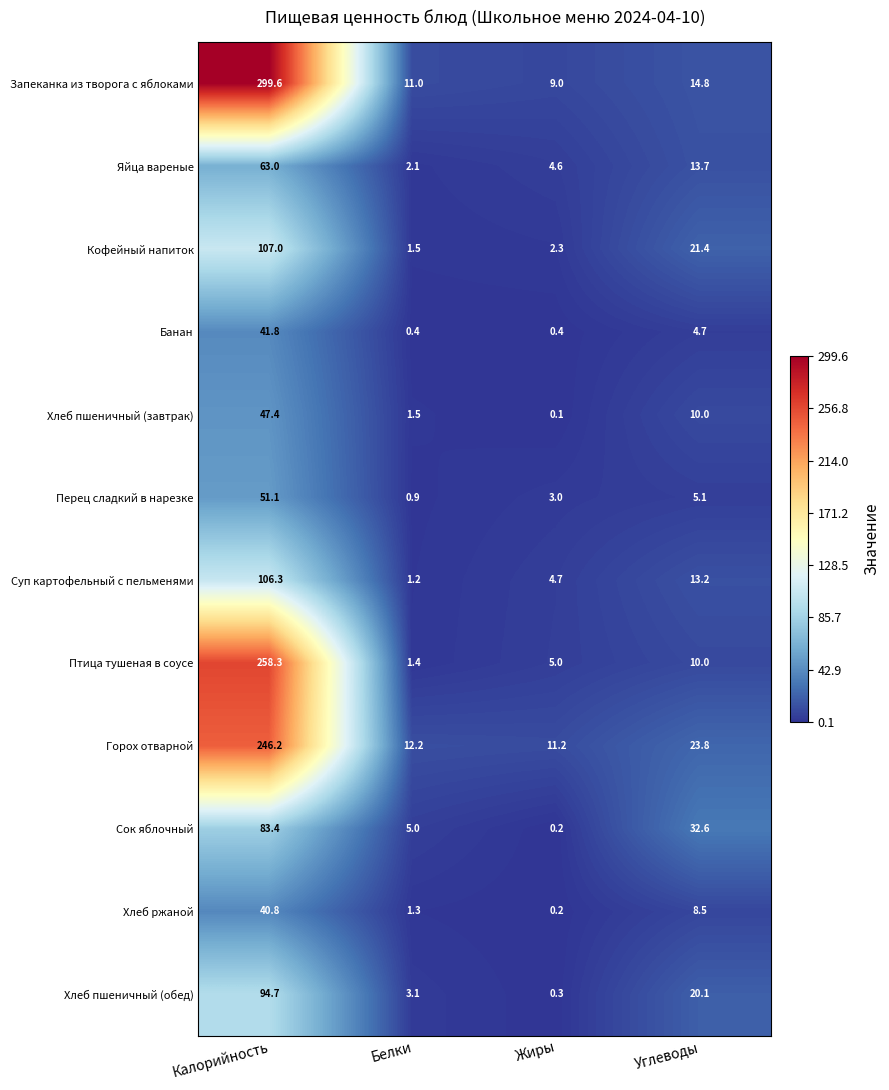

What is the smallest value displayed?

0.1